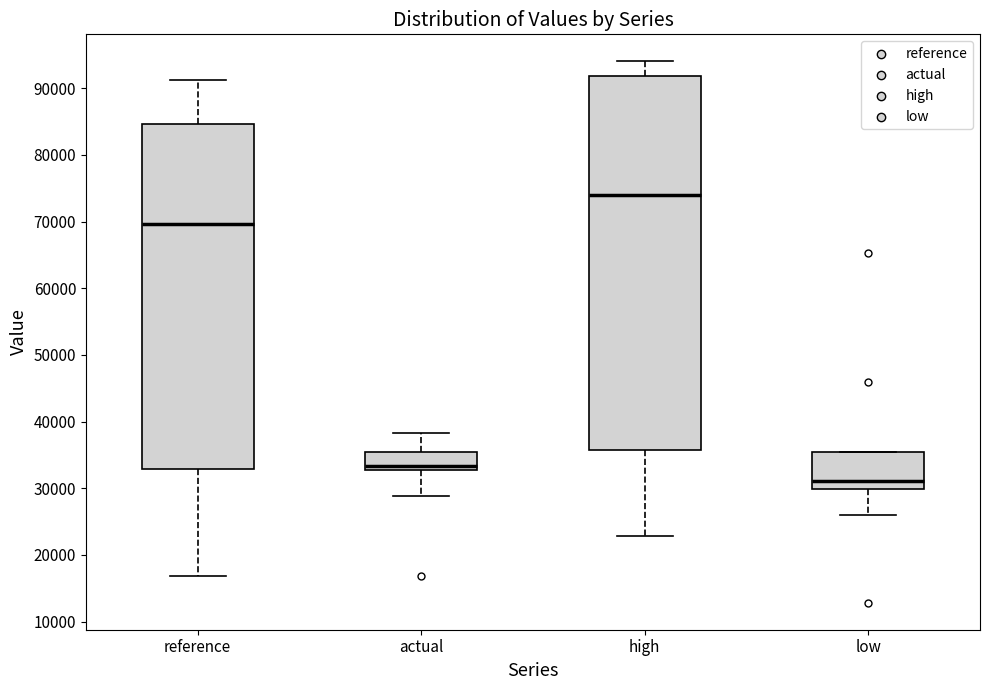

Which box is the tallest, from its lower edge to its upper edge?

high